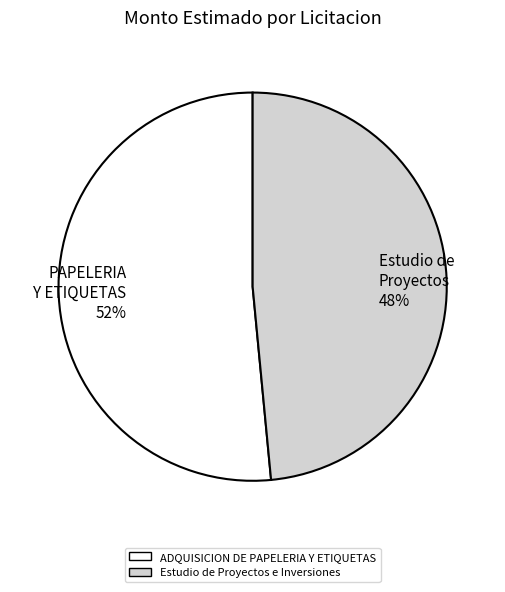

How many slices are in this pie chart?

2